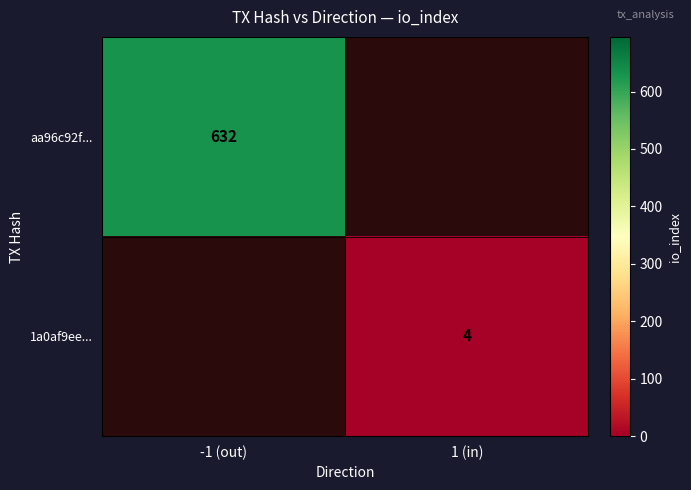

How many data points does each series have?

2